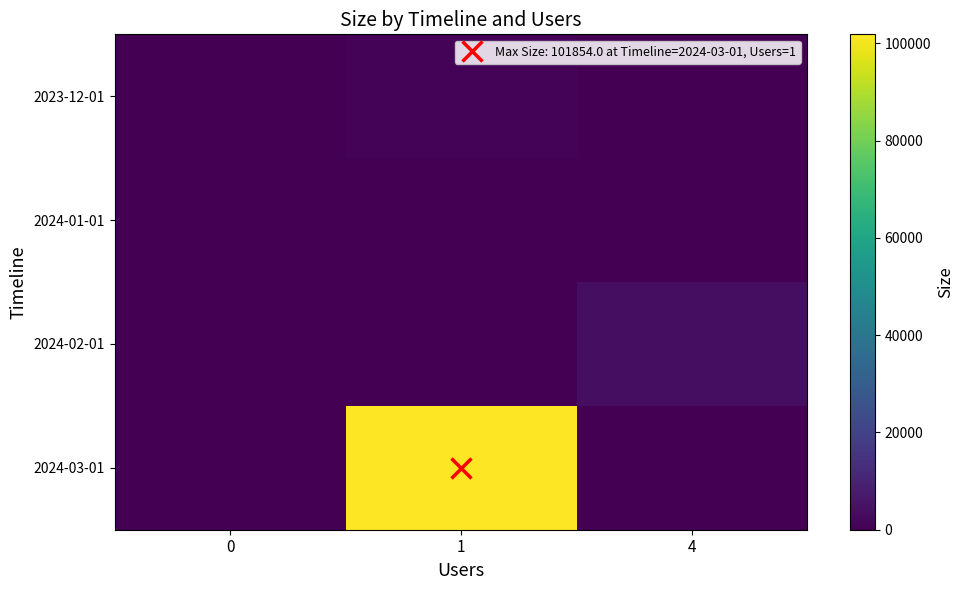

What is the greatest value displayed?

101854